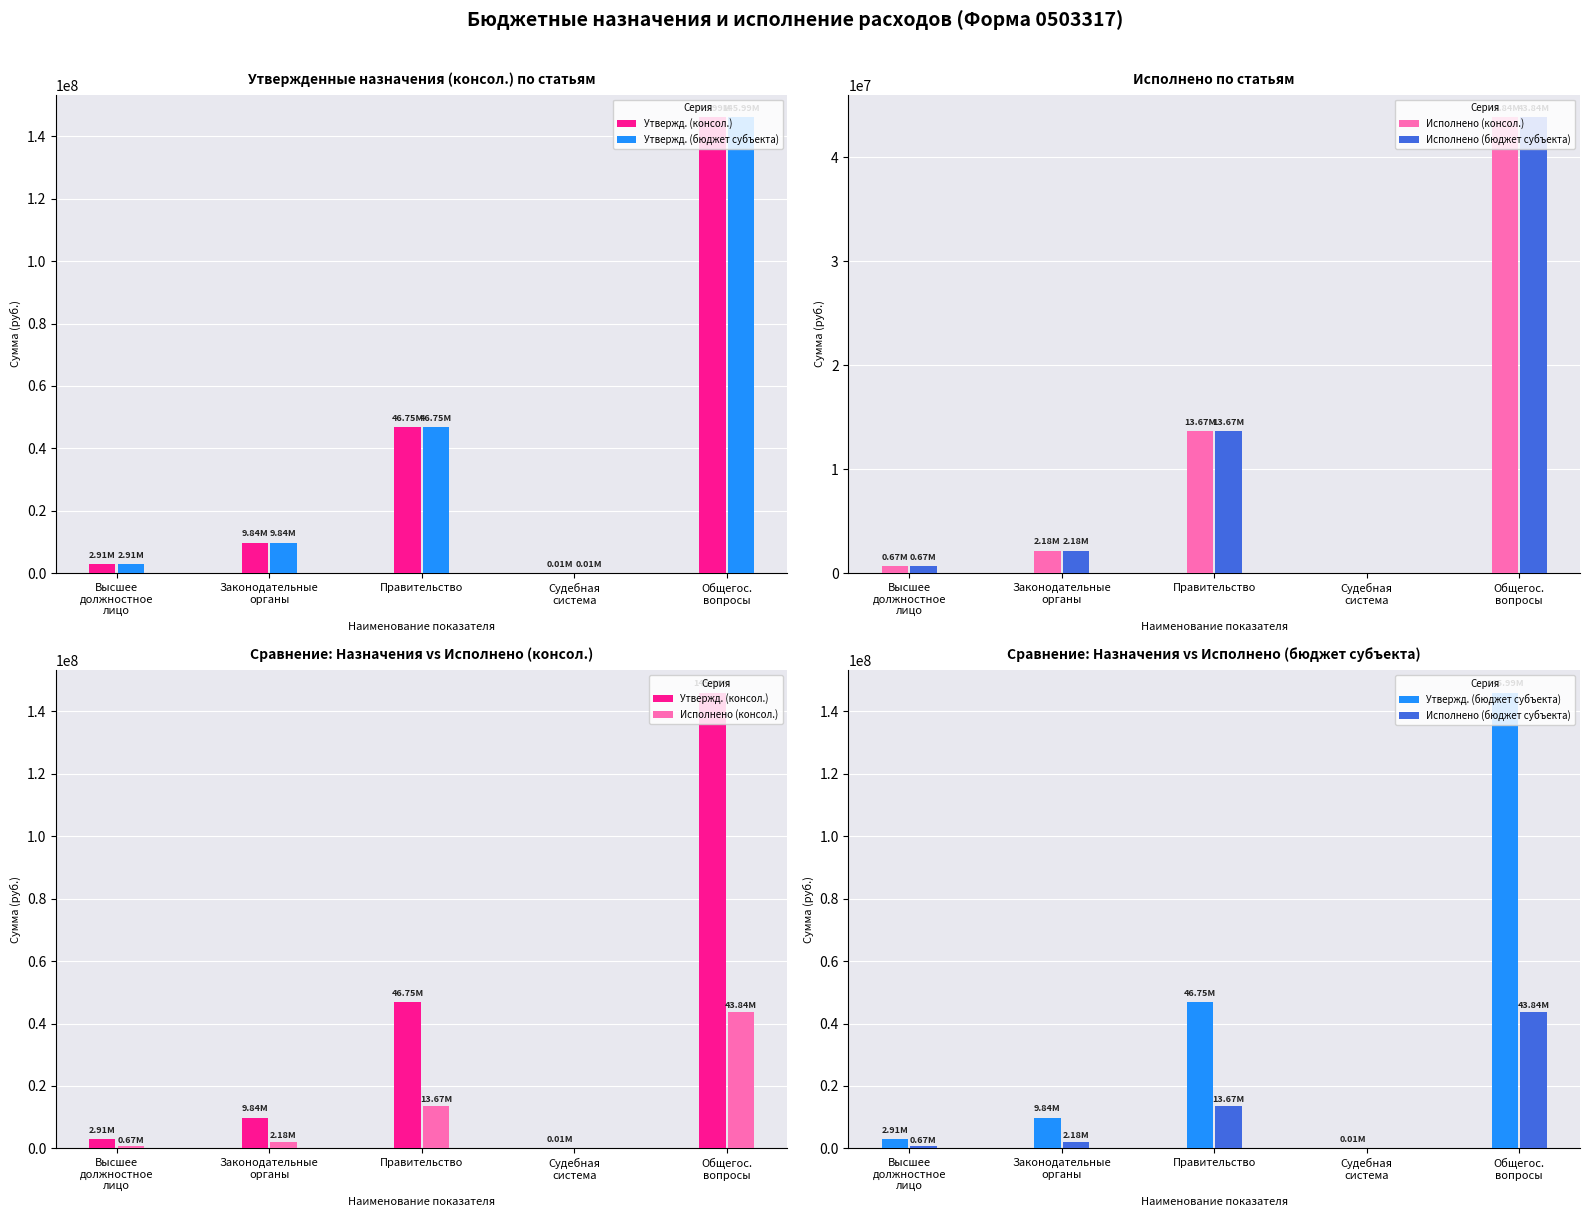

Is the value of Утвержд. (бюджет субъекта) at Правительство greater than the value of Исполнено (бюджет субъекта) at Законодательные
органы?

Yes